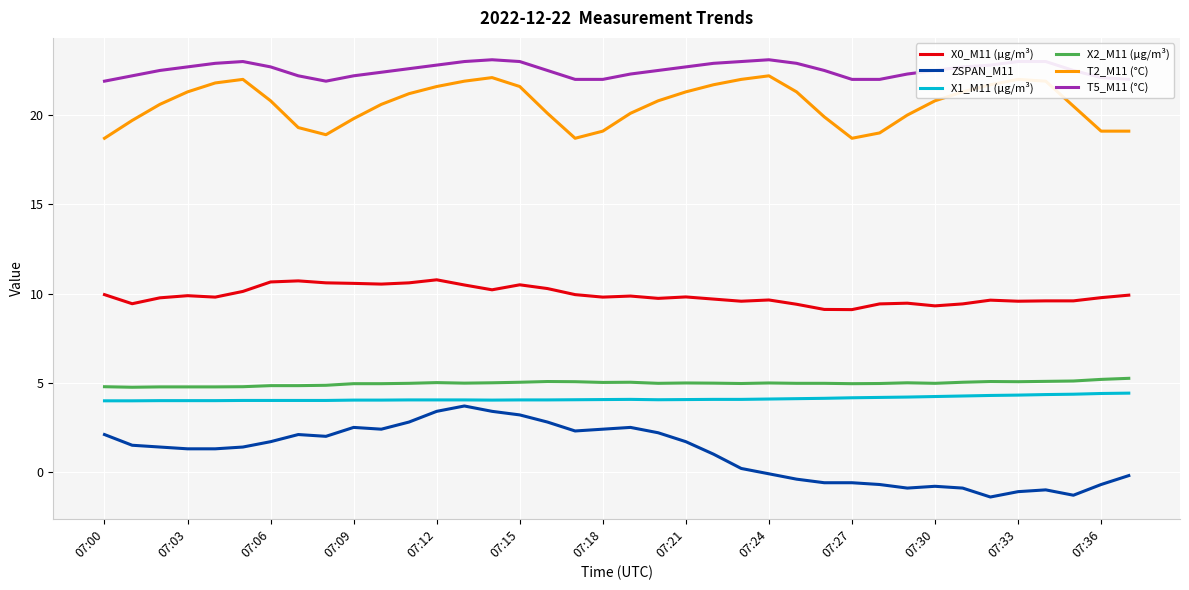

True or false: ZSPAN_M11 and X0_M11 (μg/m³) intersect in this chart.

False